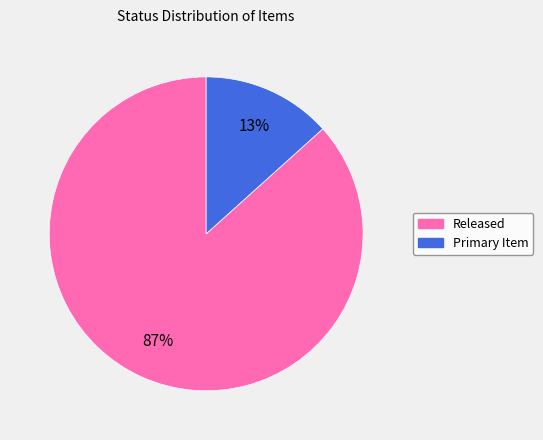

To the nearest percent, what is the combined percentage of Released and Primary Item?

100%